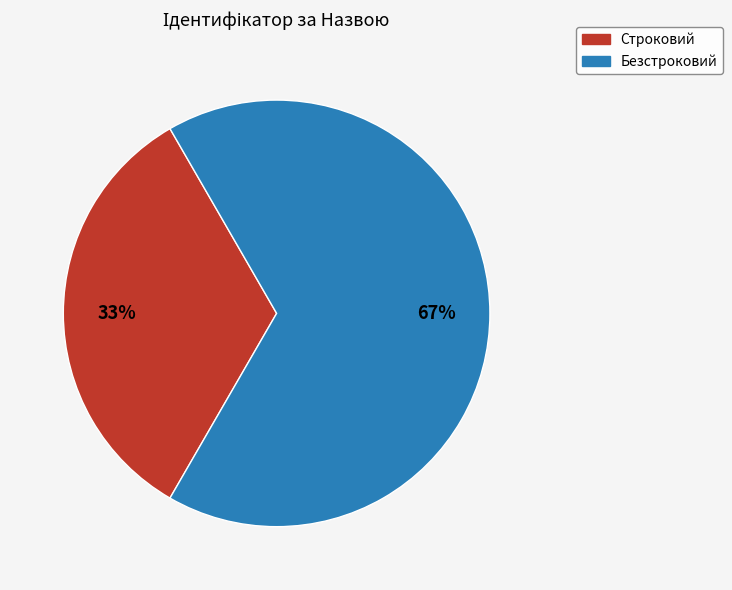

Count the number of slices in the pie.

2